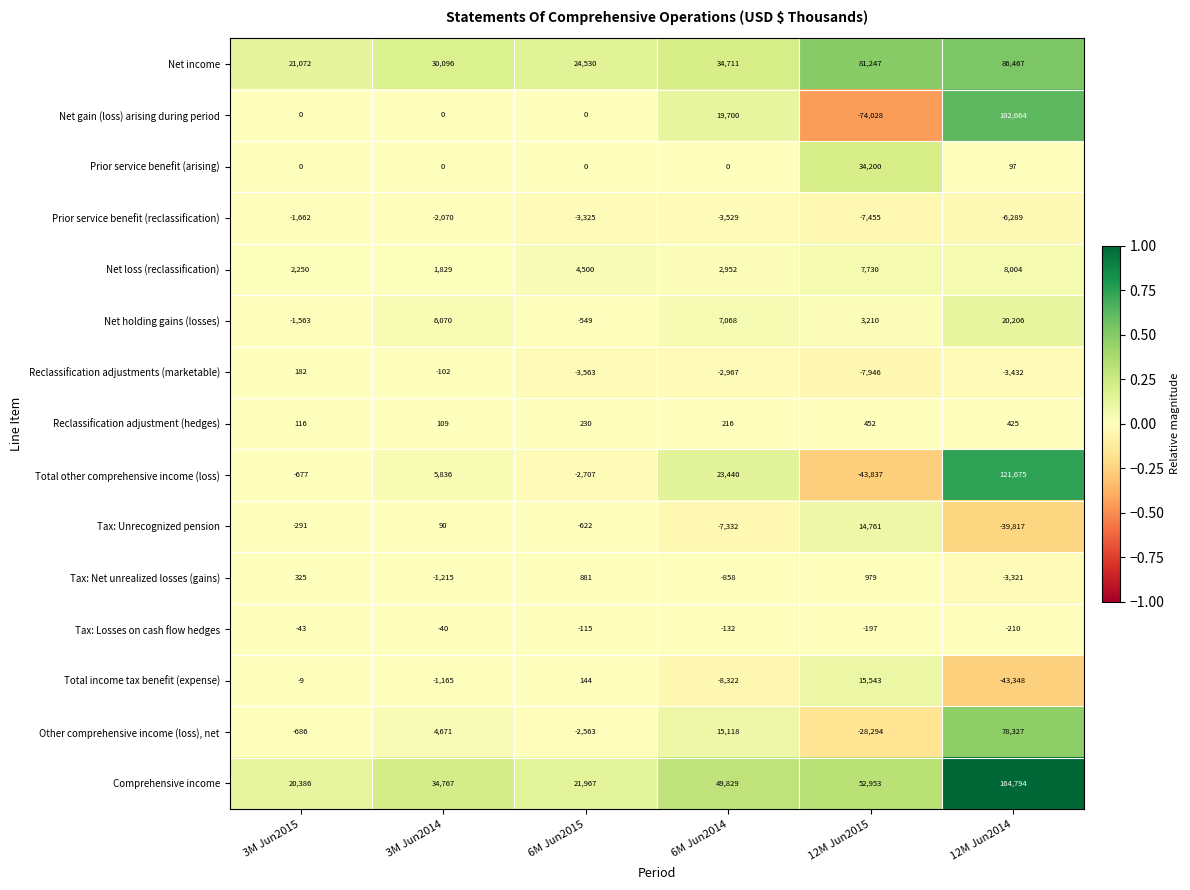

What is the maximum value shown in the chart?

164794